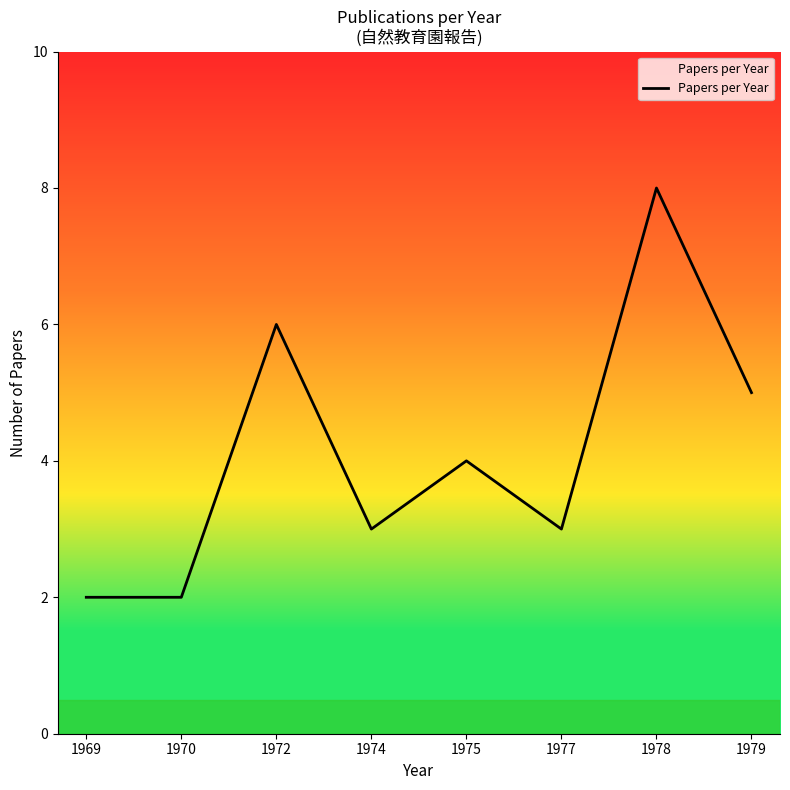

Is this an area chart (filled region under the line)?

No